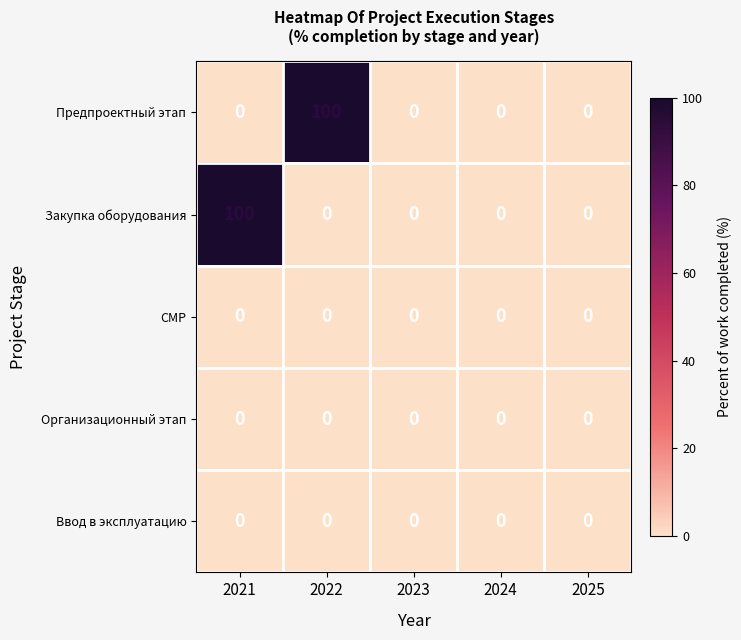

What is the average value of the Закупка оборудования series?

20